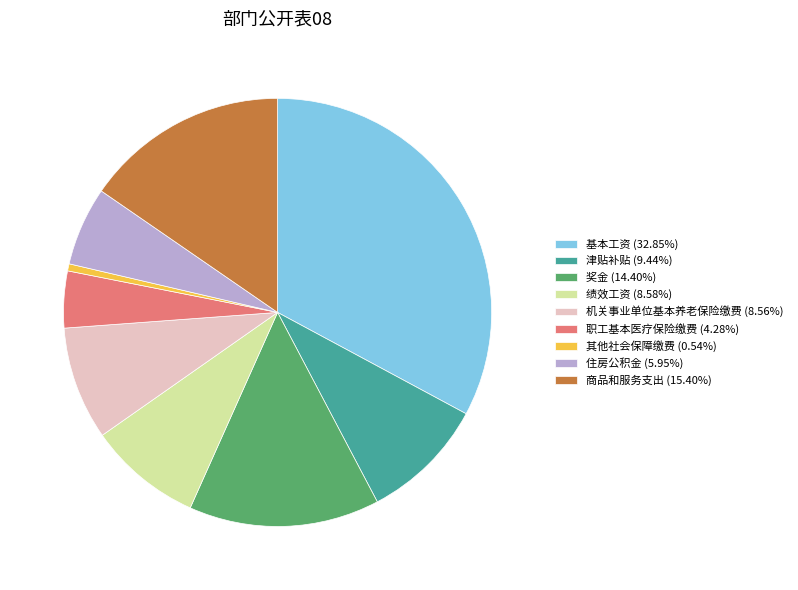

Do 住房公积金 (5.95%) and 机关事业单位基本养老保险缴费 (8.56%) together represent more than half of the pie?

No